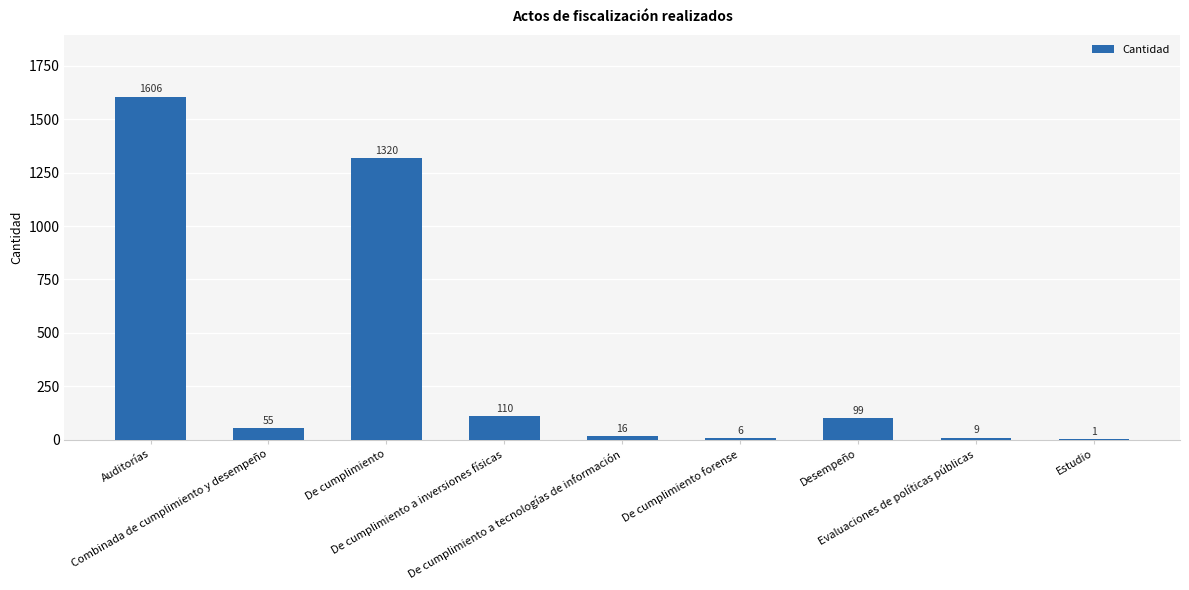

Reading left to right, extract all data points from this chart.

Auditorías=1606	Combinada de cumplimiento y desempeño=55	De cumplimiento=1320	De cumplimiento a inversiones físicas=110	De cumplimiento a tecnologías de información=16	De cumplimiento forense=6	Desempeño=99	Evaluaciones de políticas públicas=9	Estudio=1